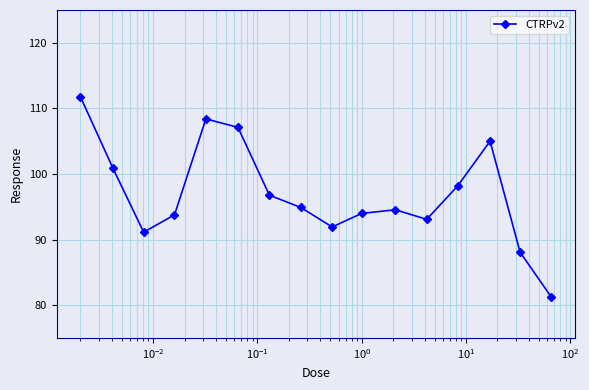

What is the value of the 14th point from the left?

105.0